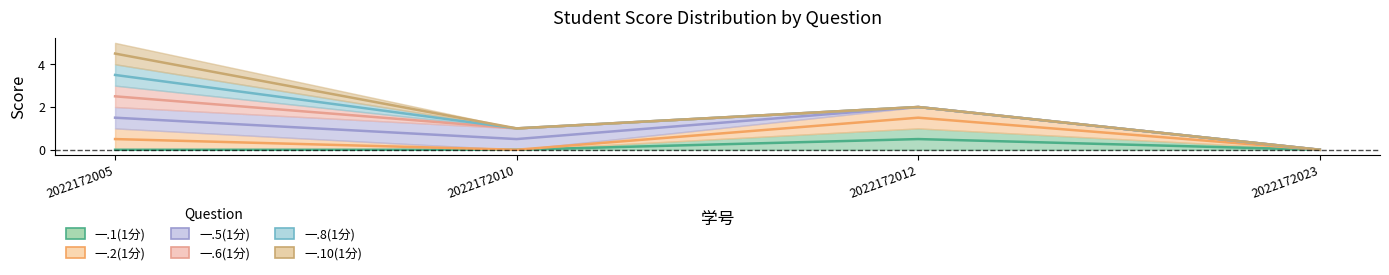

The 一.5(1分) series shows 1.5 at 2022172005. True or false?

True